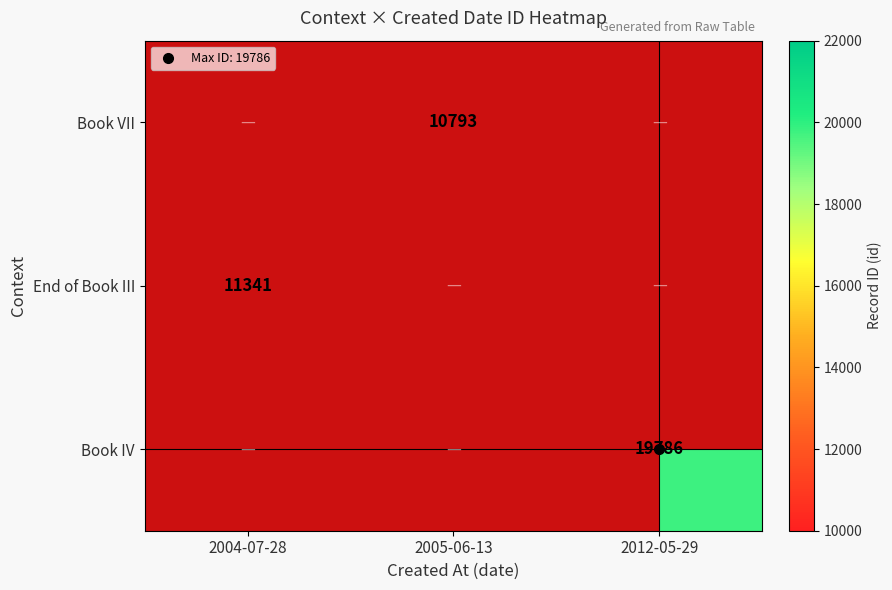

List the labels in order of Book IV value, largest first.

2004-07-28, 2005-06-13, 2012-05-29